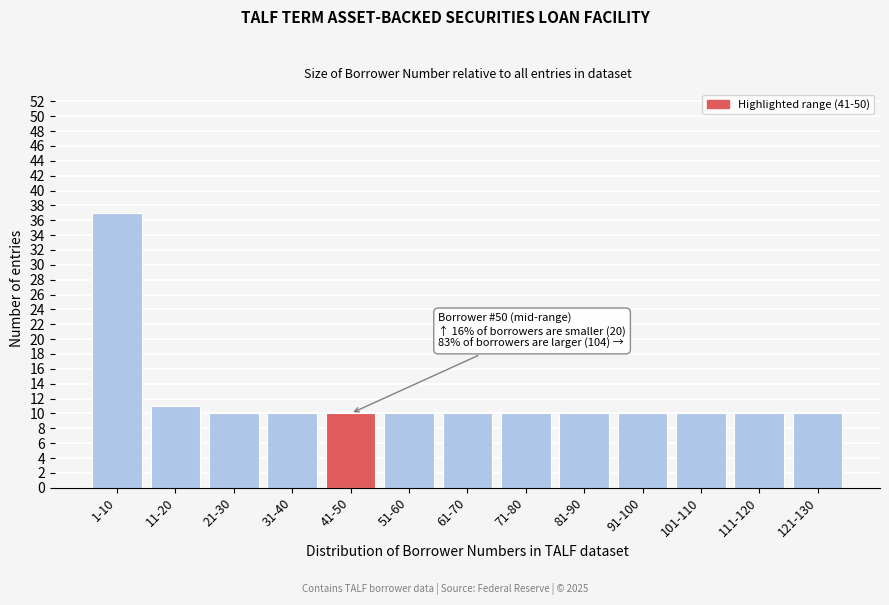

Reading left to right, what are all the values shown in this chart?

37	11	10	10	10	10	10	10	10	10	10	10	10